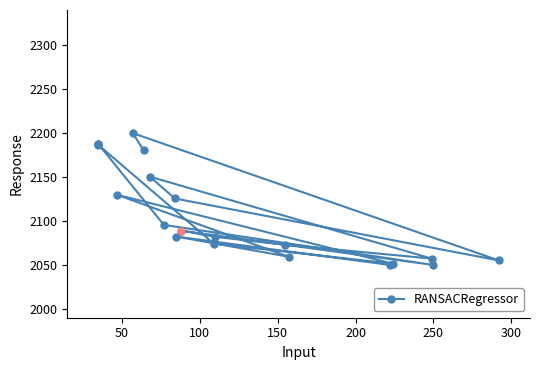

Reading right to left, what are all the values shown in this chart?

2050.1	2082.3	2059.4	2129.8	2051.4	2074.4	2186.4	2187.3	2187.3	2095.6	2050.0	2089.1	2081.9	2073.0	2057.2	2150.5	2125.6	2055.1	2200.0	2180.4